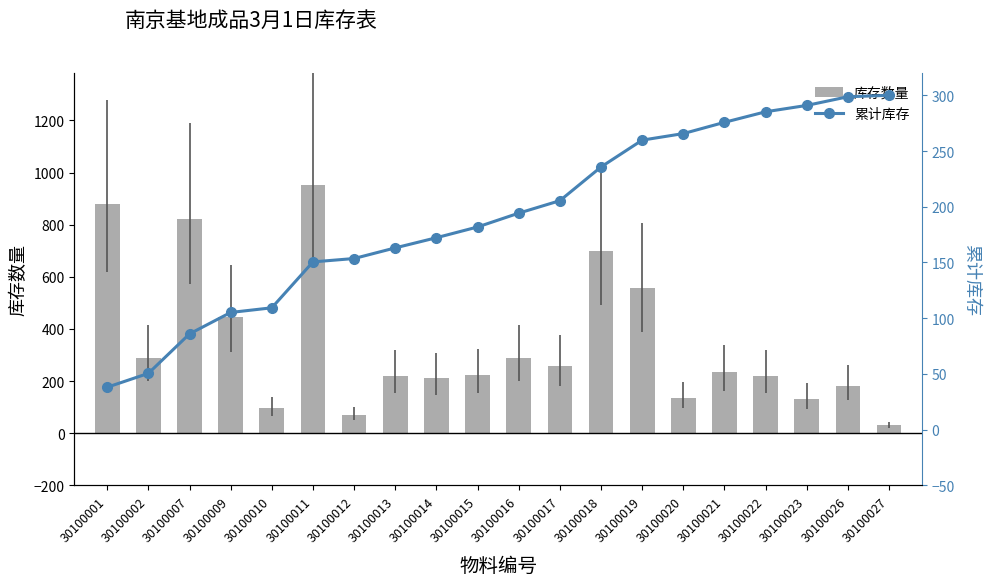

What is the difference between the highest and lowest values at 30100015?

41.2